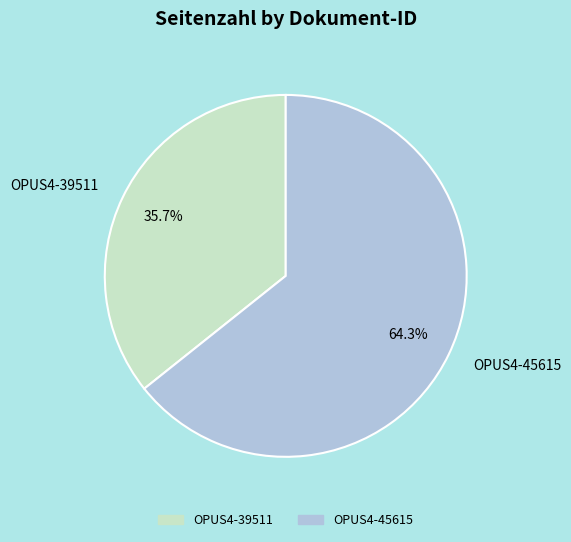

Does any single category account for the majority?

Yes